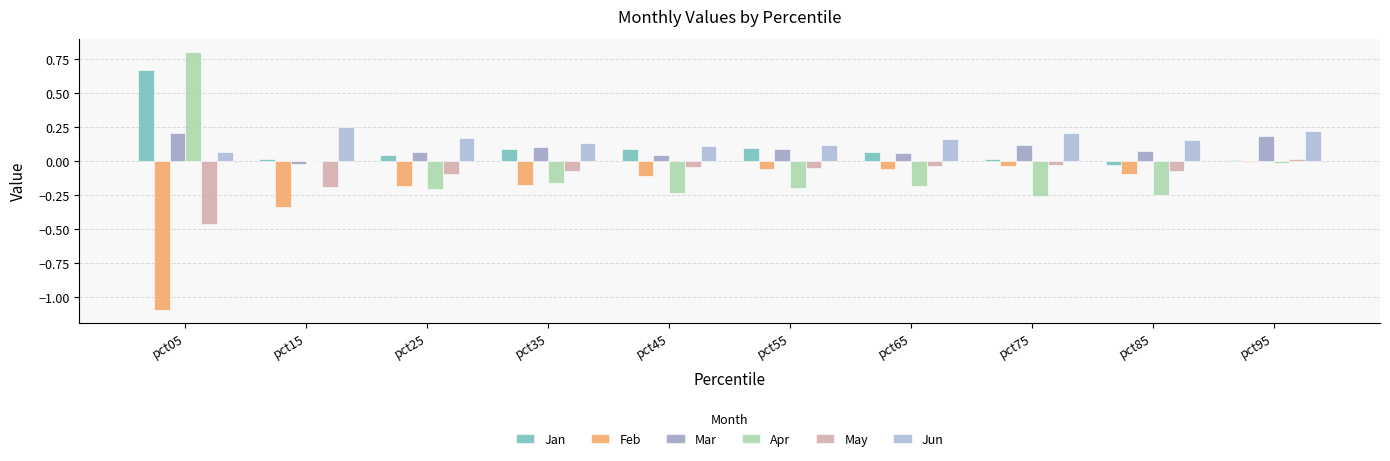

At how many categories does at least one series exceed 0?

10